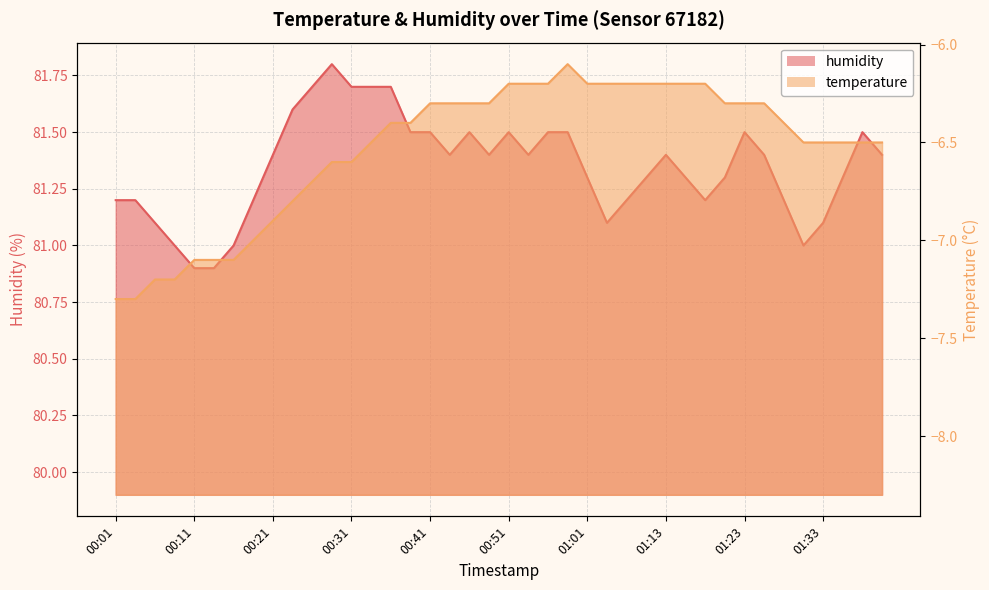

Which has a higher value, 00:45 or 00:16?

00:45